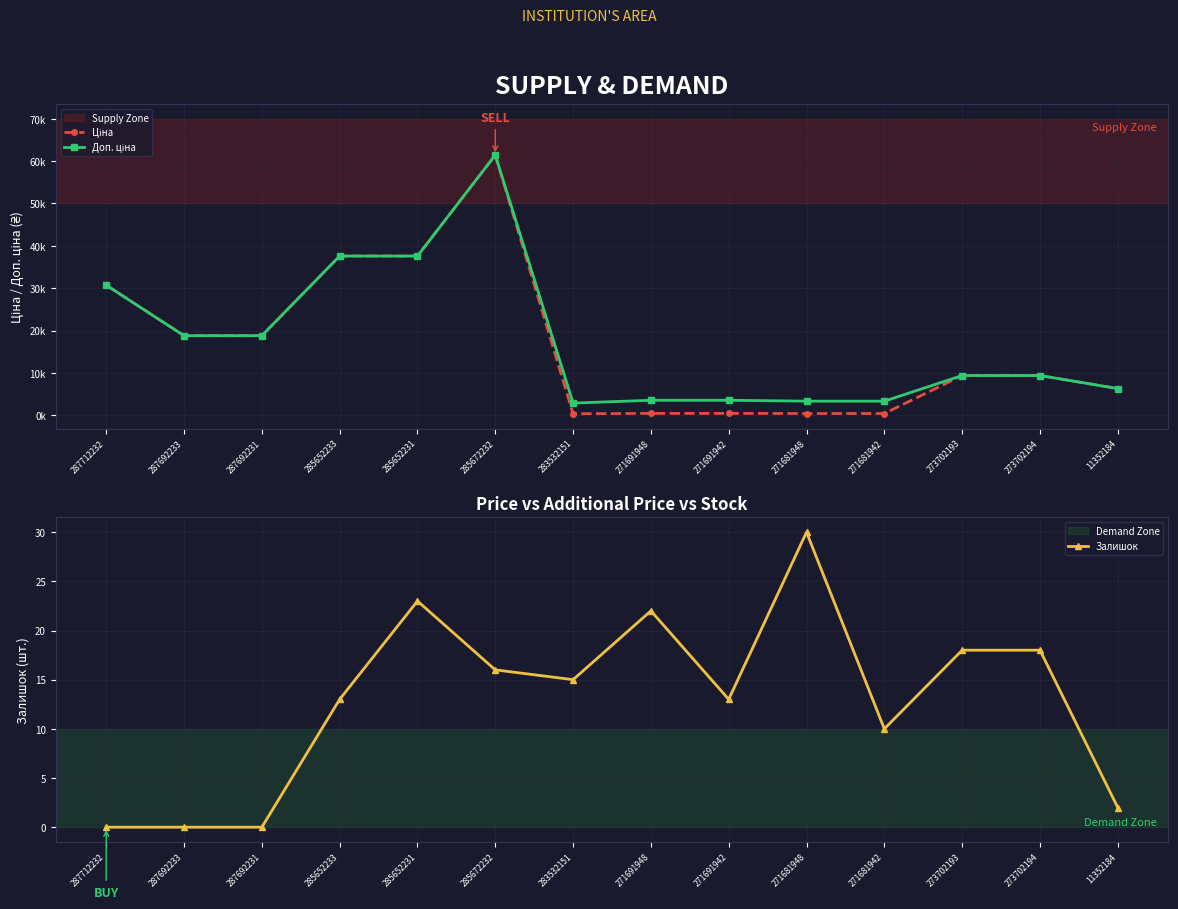

What is the difference between the highest and lowest values at 287712232?

30717.1